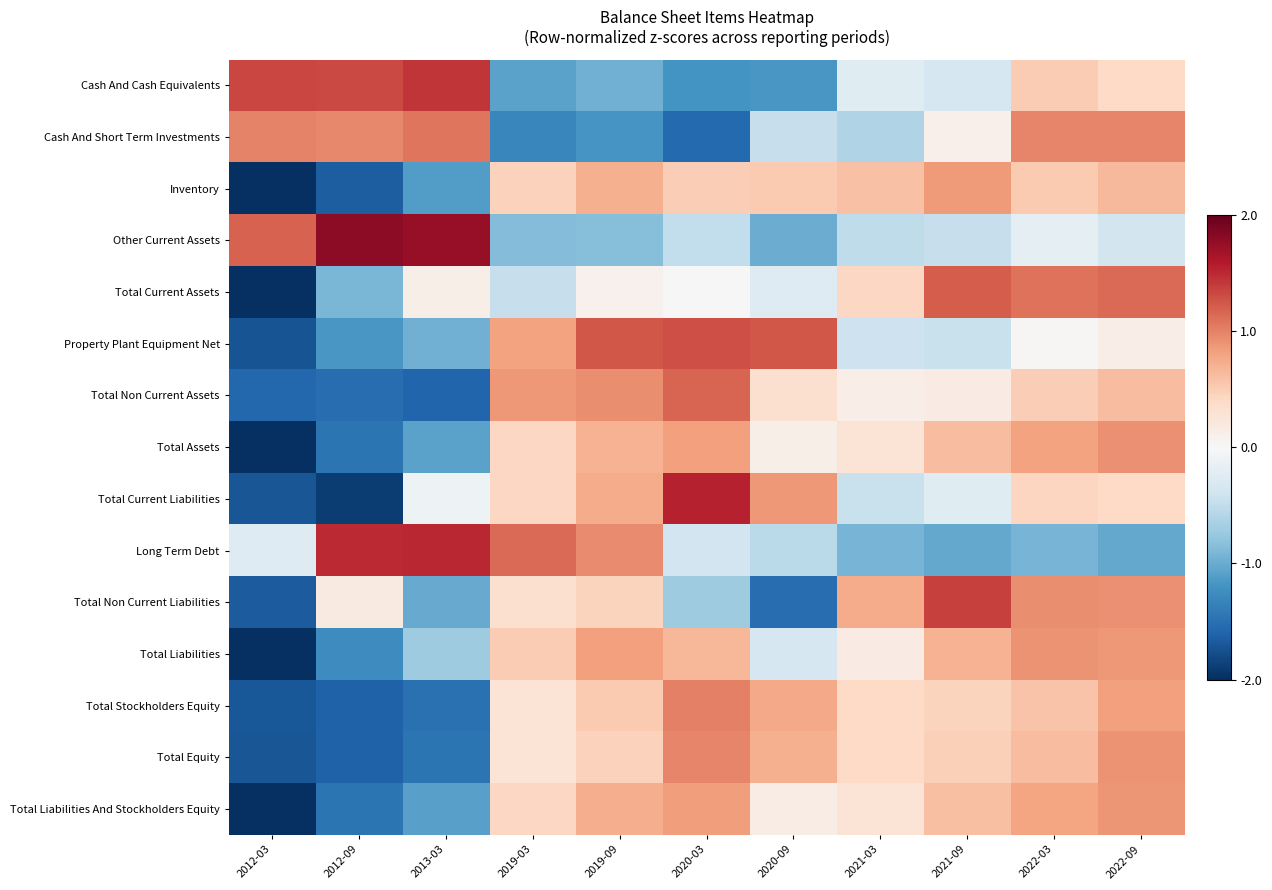

Which category has the lowest value across all series?

2012-03